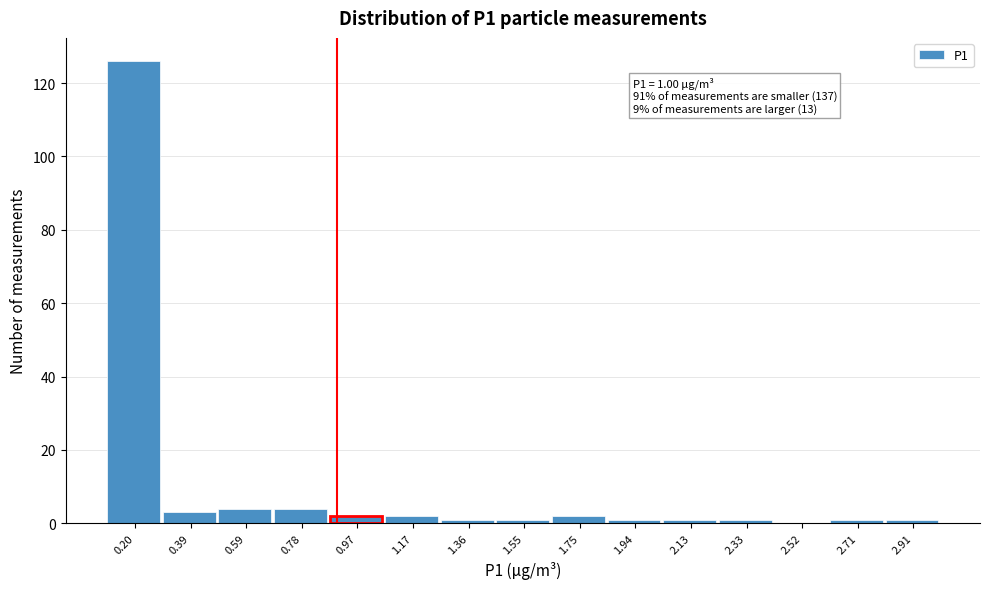

Reading right to left, what are all the values shown in this chart?

2.91=1	2.71=1	2.52=0	2.33=1	2.13=1	1.94=1	1.75=2	1.55=1	1.36=1	1.17=2	0.97=2	0.78=4	0.59=4	0.39=3	0.20=126